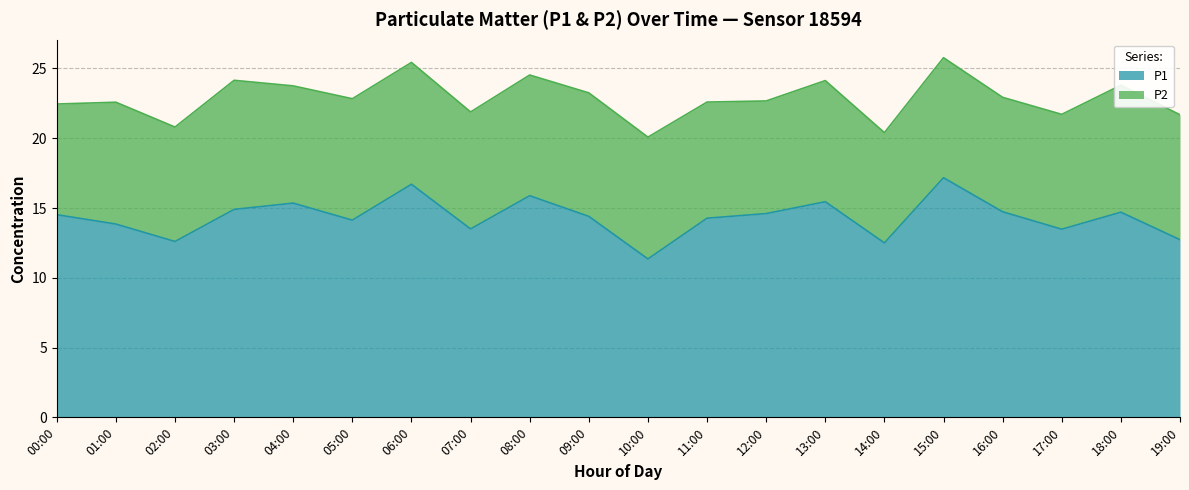

List the labels in order of value, smallest first.

10:00, 14:00, 02:00, 19:00, 17:00, 07:00, 01:00, 05:00, 11:00, 09:00, 00:00, 12:00, 18:00, 16:00, 03:00, 04:00, 13:00, 08:00, 06:00, 15:00